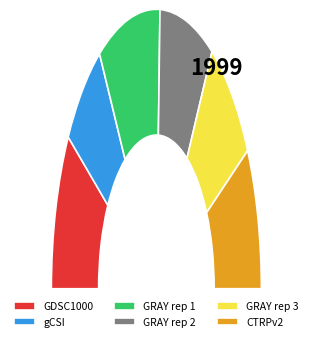

Rank the categories by value from highest to lowest.

GRAY rep 1, GDSC1000, GRAY rep 2, CTRPv2, GRAY rep 3, gCSI